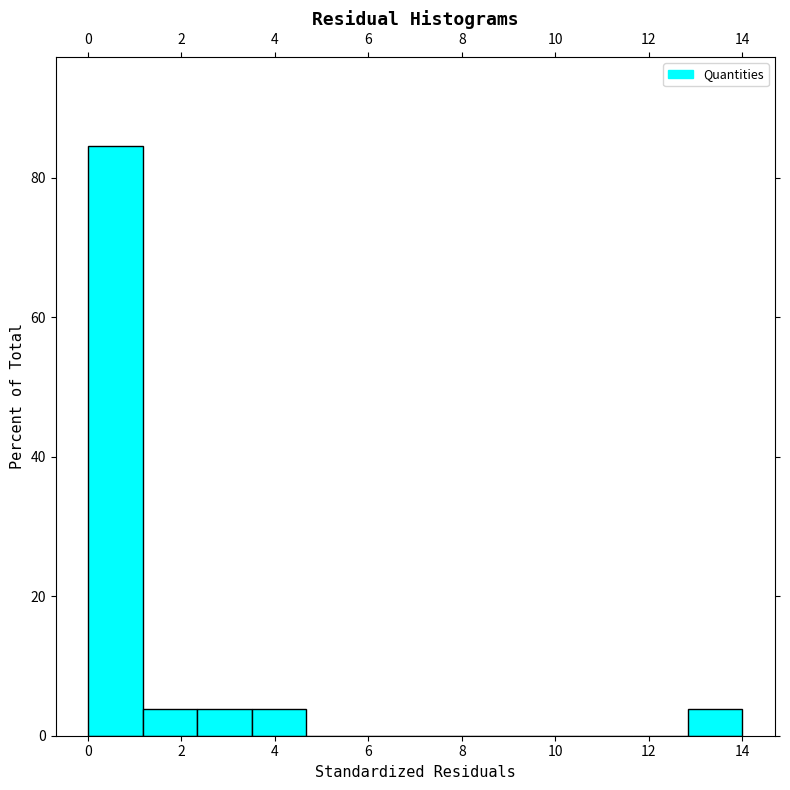

Reading left to right, list every bar in this chart as the range it spans on the x-axis followed by its height. Neither the bar edges nor the heights are printed on the chart, so give them approximately, as read against the axes.

0.0 to 1.2: 84
1.2 to 2.4: 4
2.4 to 3.6: 4
3.6 to 4.6: 4
4.6 to 5.8: 0
5.8 to 7.0: 0
7.0 to 8.2: 0
8.2 to 9.4: 0
9.4 to 10.6: 0
10.6 to 11.6: 0
11.6 to 12.8: 0
12.8 to 14.0: 4